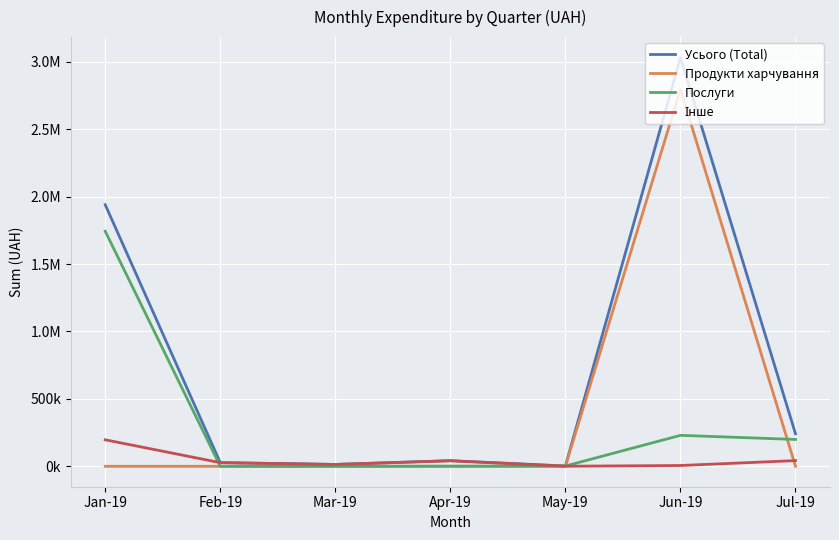

Which series has the widest spread of values?

Усього (Total)